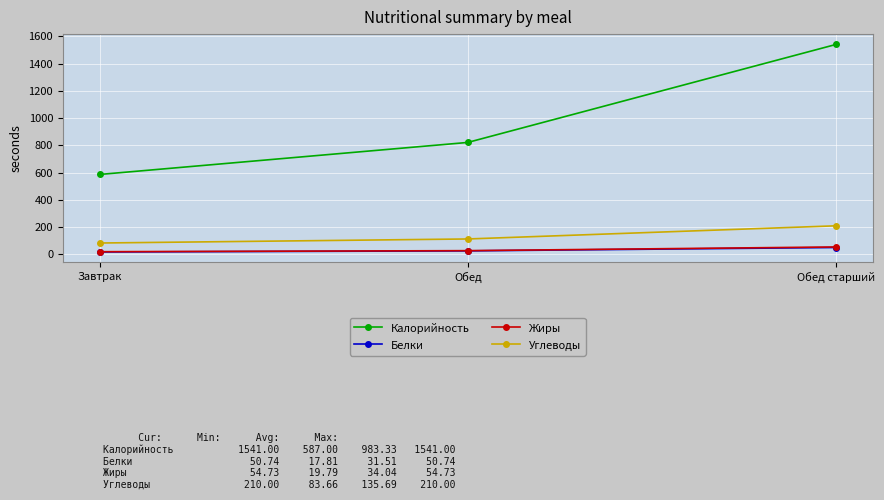

How many data points in Жиры are above 27?

2